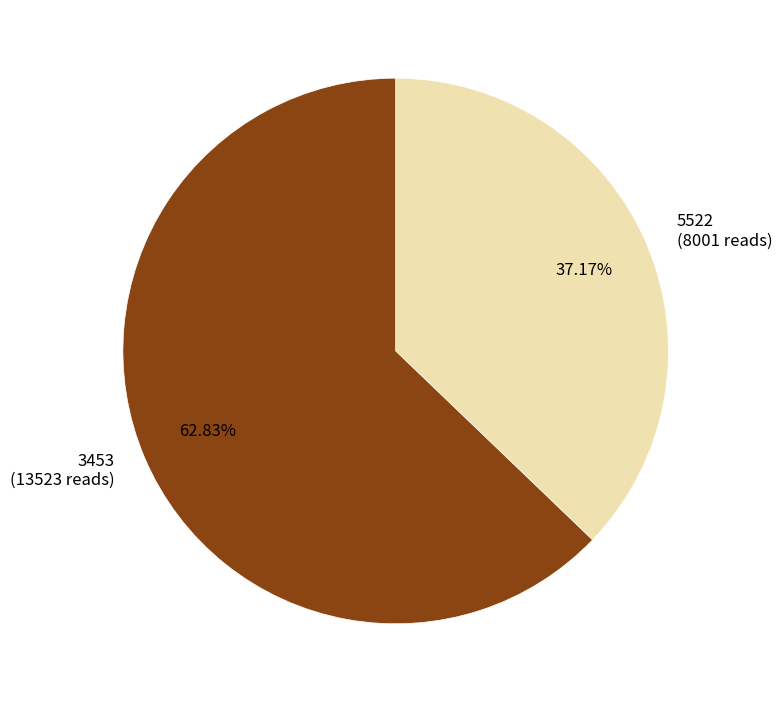

Combined, do 3453 (13523 reads) and 5522 (8001 reads) account for over 50%?

Yes